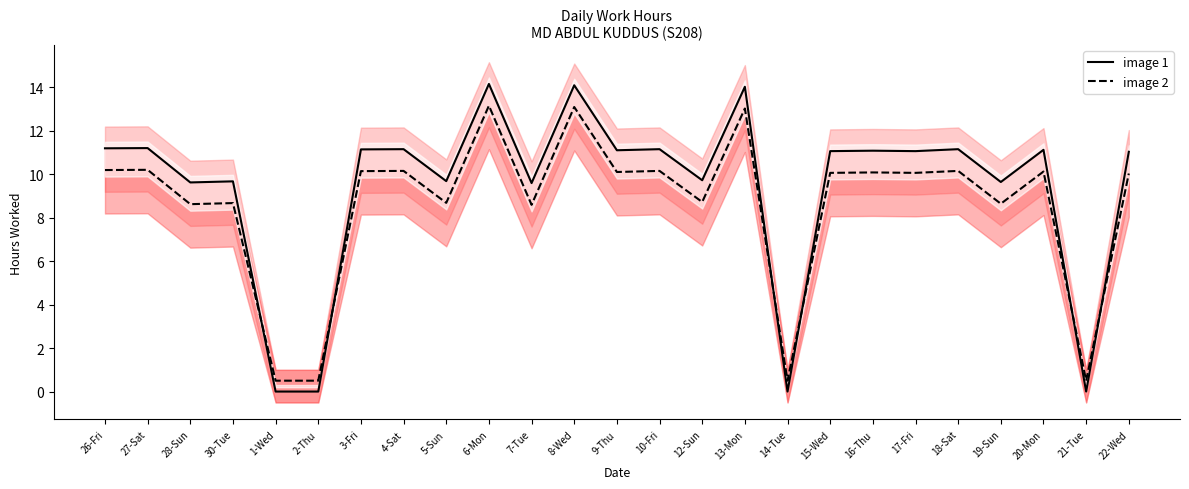

Which series has the largest total across all categories?

image 1